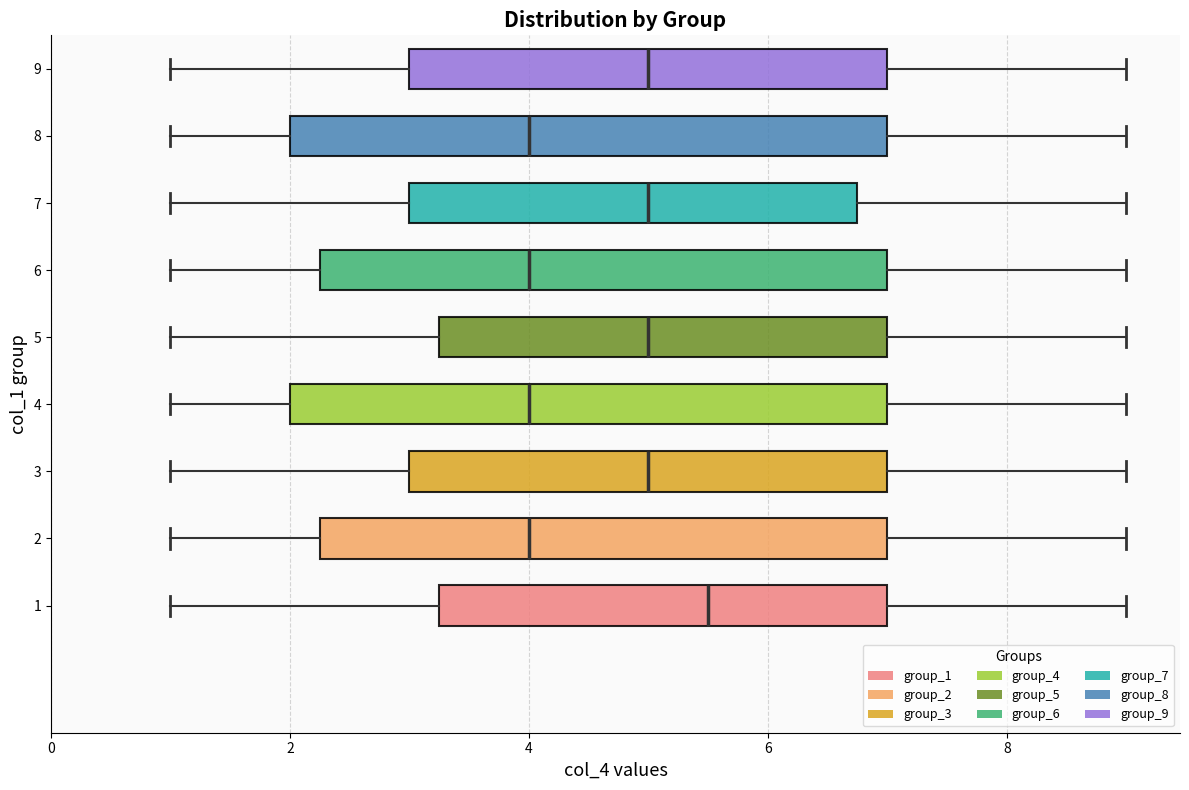

Reading bottom to top, read every box against the x-axis: the position of its median line, the range the box covers, and the ends of its whiskers. The values are not printed on the chart, so give them approximately, as read against the axis.

1: median 5.6, box 3.2 to 7.0, whiskers 1.0 to 9.0
2: median 4.0, box 2.2 to 7.0, whiskers 1.0 to 9.0
3: median 5.0, box 3.0 to 7.0, whiskers 1.0 to 9.0
4: median 4.0, box 2.0 to 7.0, whiskers 1.0 to 9.0
5: median 5.0, box 3.2 to 7.0, whiskers 1.0 to 9.0
6: median 4.0, box 2.2 to 7.0, whiskers 1.0 to 9.0
7: median 5.0, box 3.0 to 6.8, whiskers 1.0 to 9.0
8: median 4.0, box 2.0 to 7.0, whiskers 1.0 to 9.0
9: median 5.0, box 3.0 to 7.0, whiskers 1.0 to 9.0